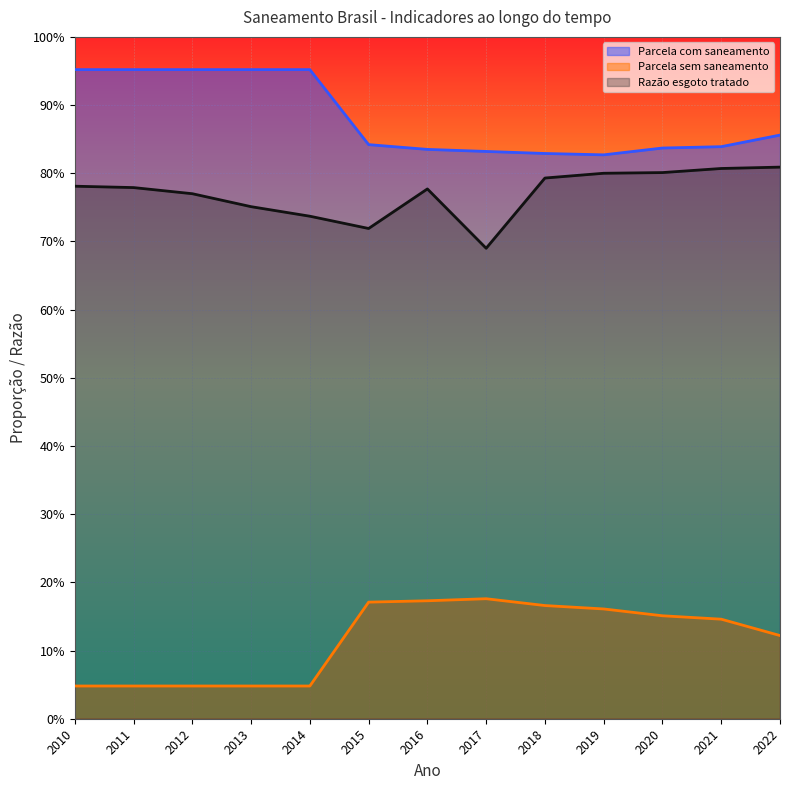

What is the value of the Parcela com saneamento point at the 12th from the left?

0.8